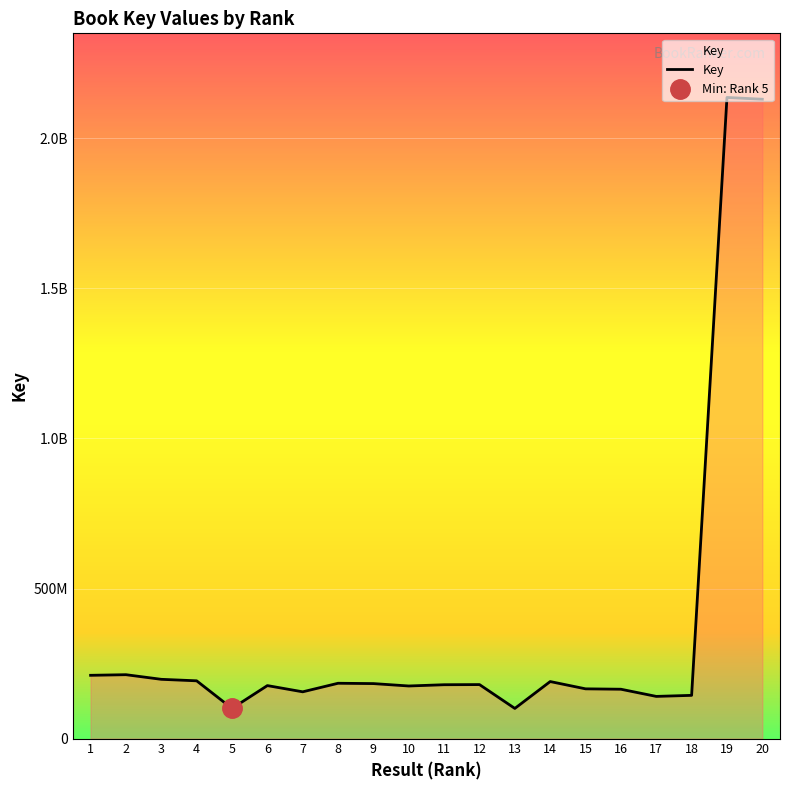

How many data points are above 179842208?

9